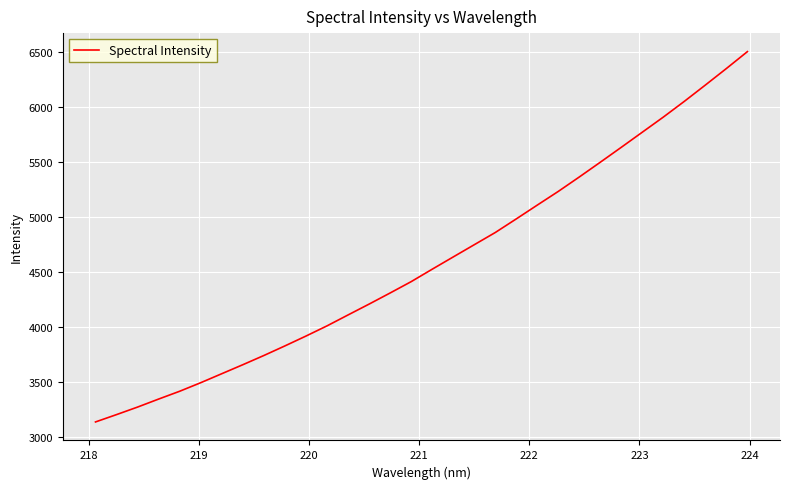

What is the difference between the maximum and minimum values?

3368.8